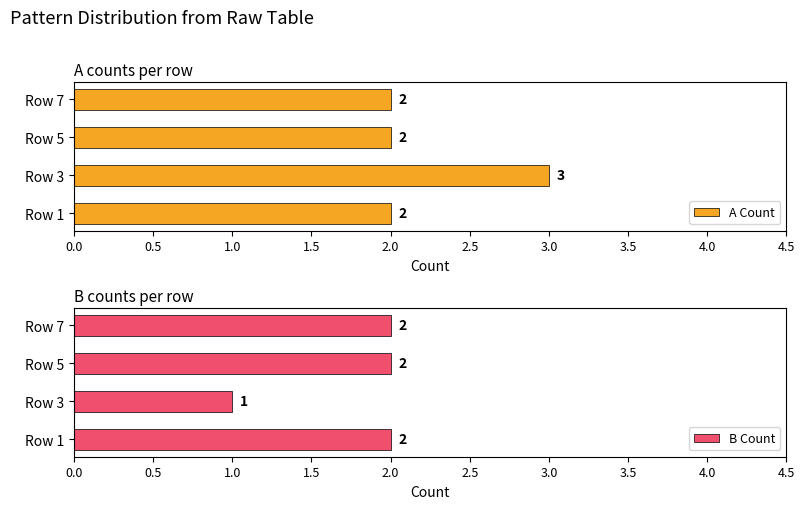

What are all the series names shown in the legend?

A Count, B Count